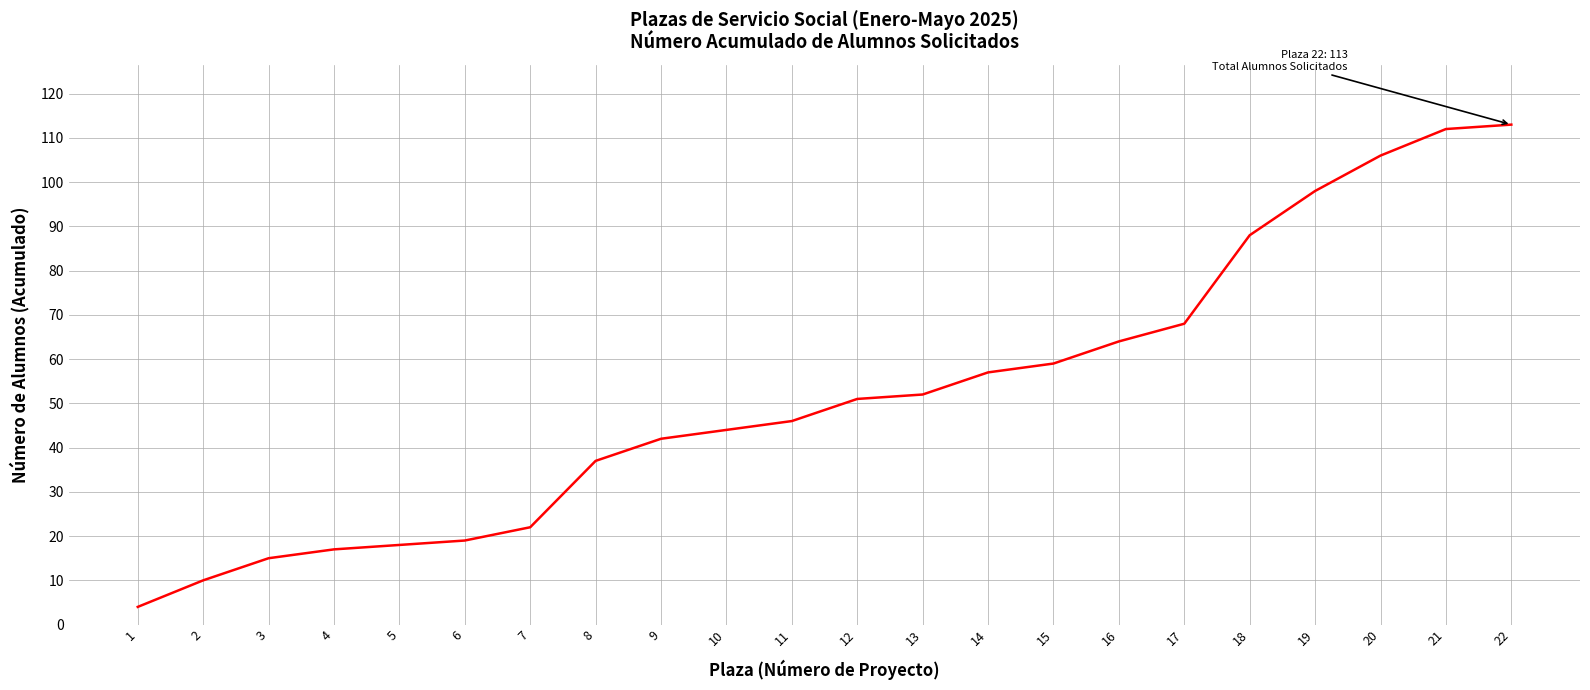

The value at 7 is 14. True or false?

False